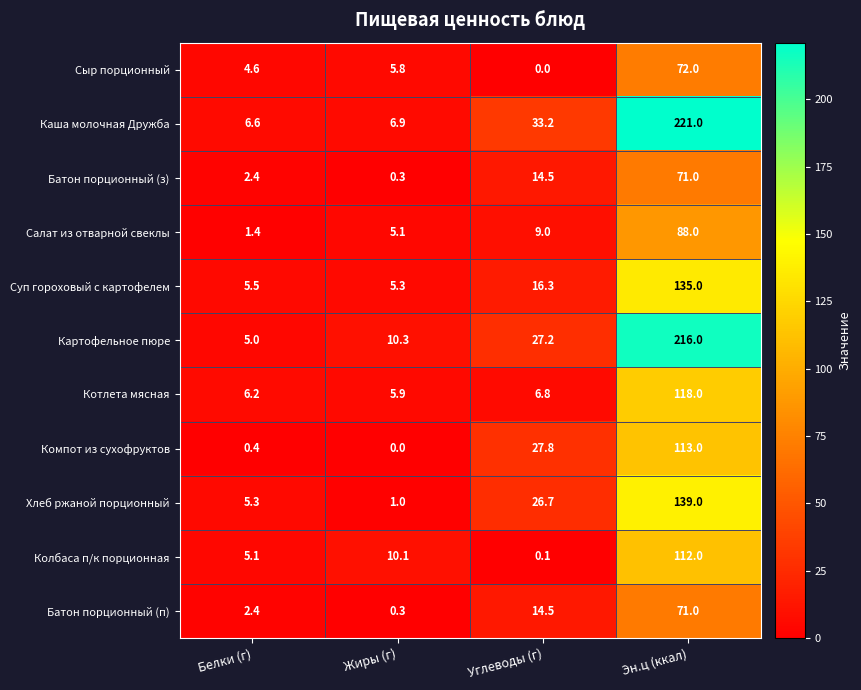

What is the difference between the maximum and minimum values in the Компот из сухофруктов series?

113.0